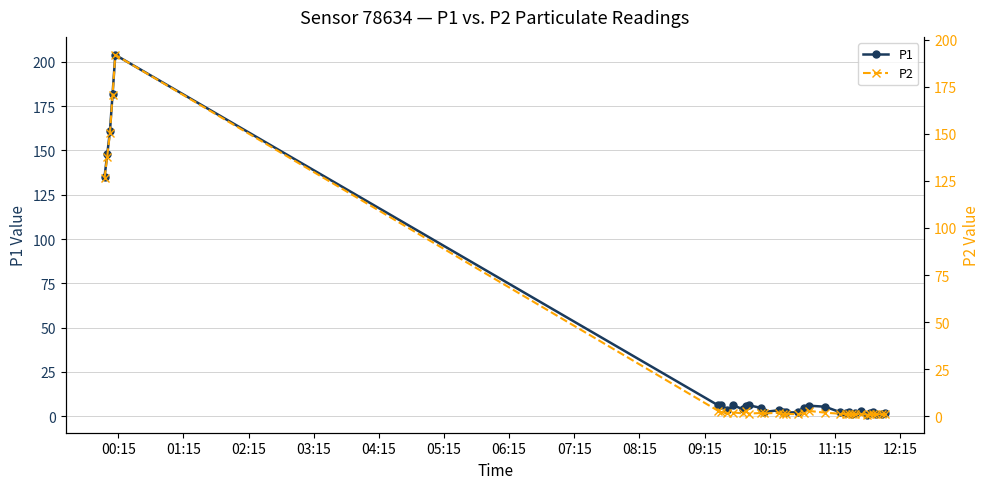

True or false: P1 and P2 intersect in this chart.

False